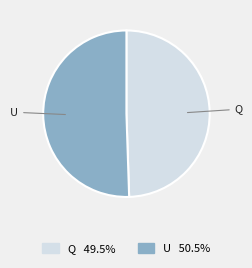

Rank the categories by value from highest to lowest.

U, Q